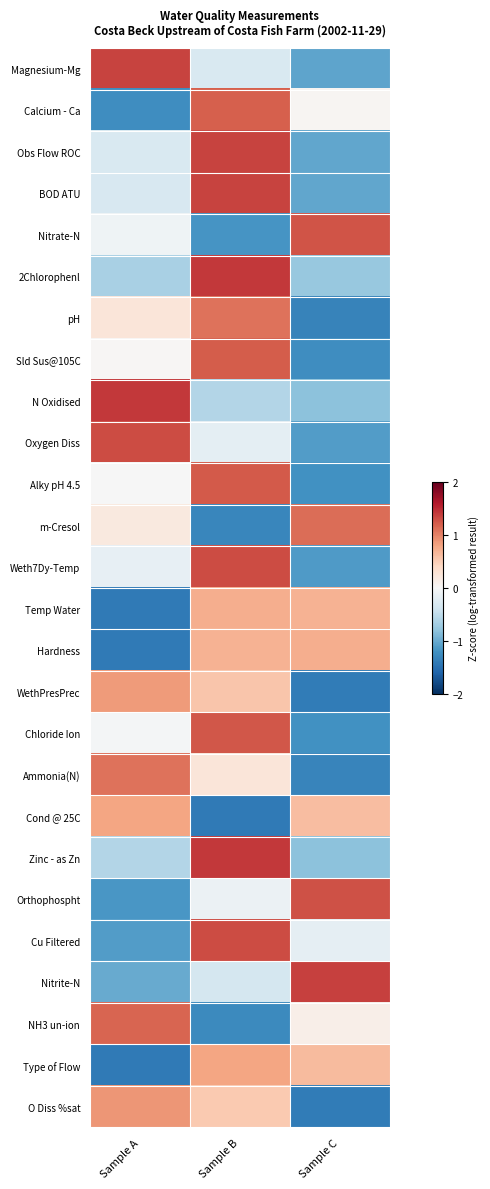

Which has a higher value, Sample B or Sample C?

Sample B